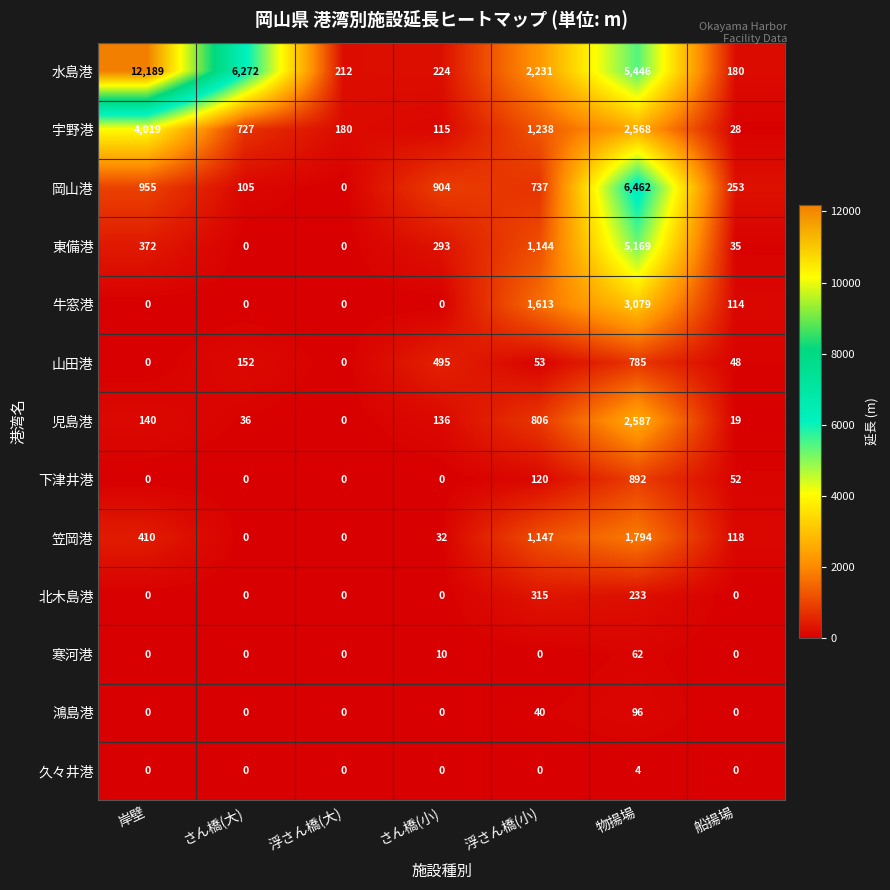

The value of 久々井港 at さん橋(大) is -1. True or false?

False